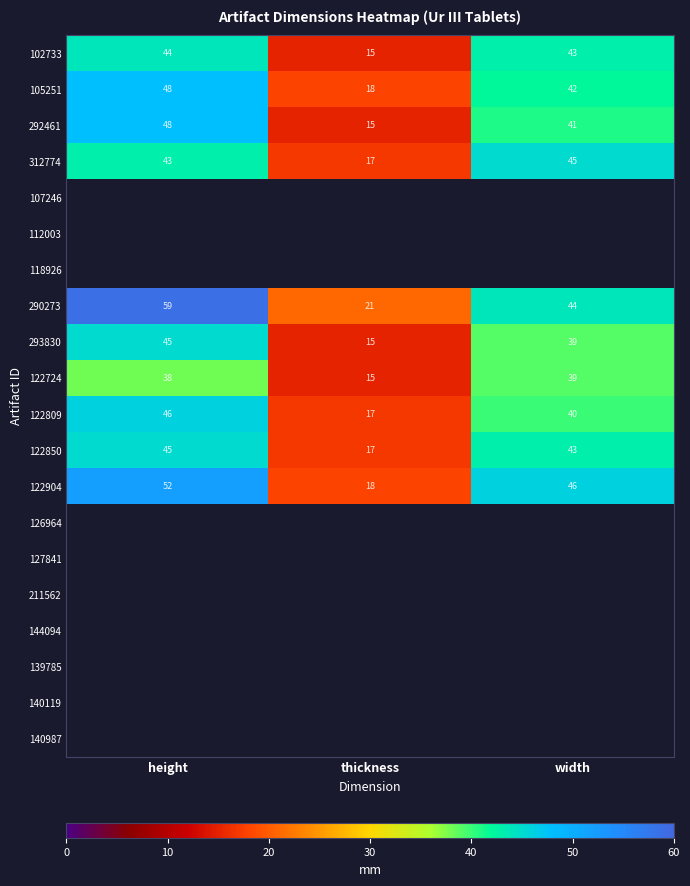

Which has a higher value, height or thickness?

height